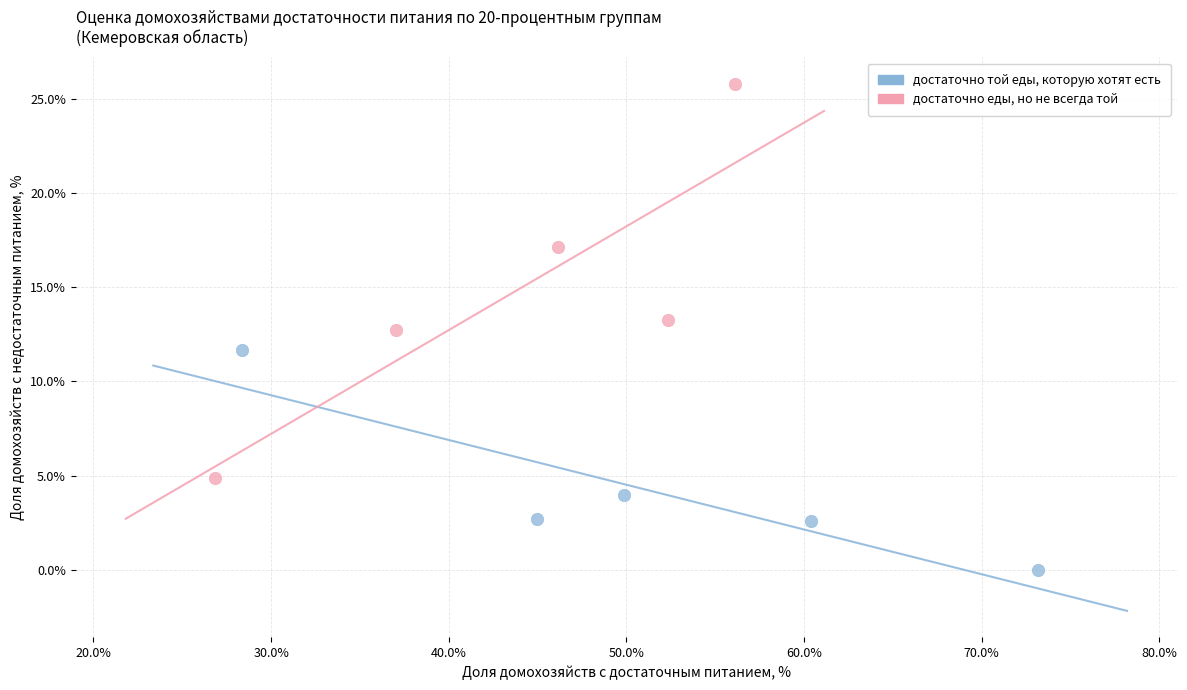

What are all the series names shown in the legend?

достаточно той еды, которую хотят есть, достаточно еды, но не всегда той